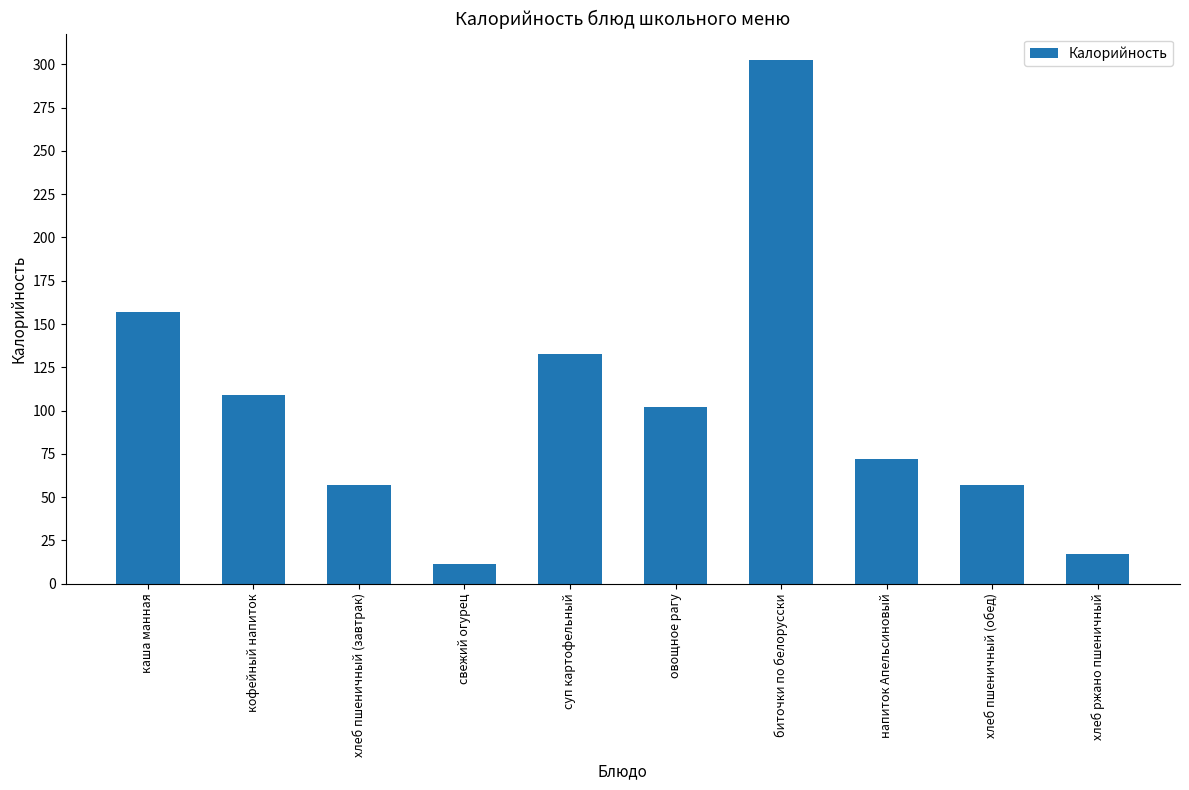

Where does the data first go above 102?

каша манная